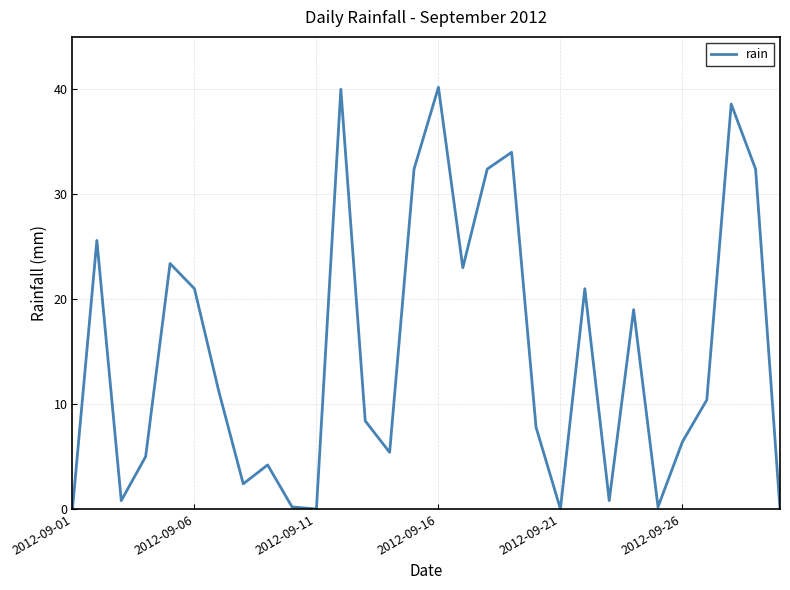

Count the number of values greater than 10.

15